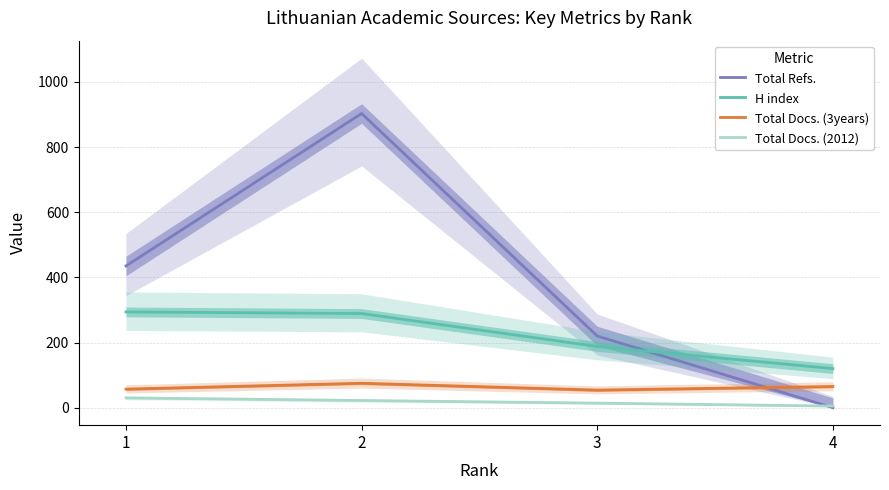

List the labels in order of Total Docs. (2012) value, smallest first.

4, 3, 2, 1